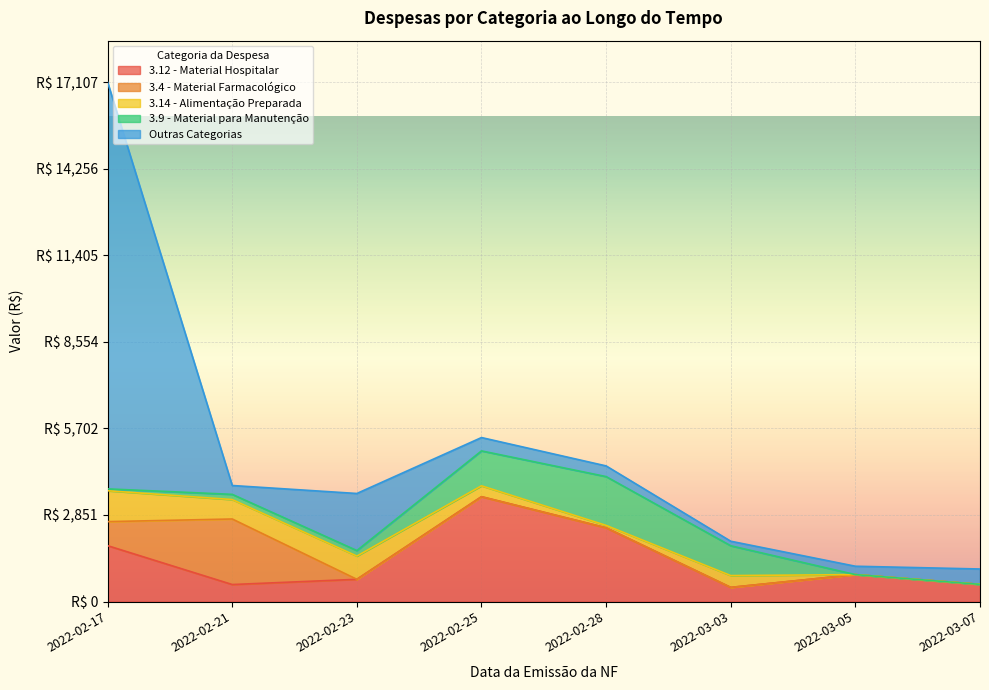

What is the difference between the second highest and minimum values in the 3.14 - Alimentação Preparada series?

765.4